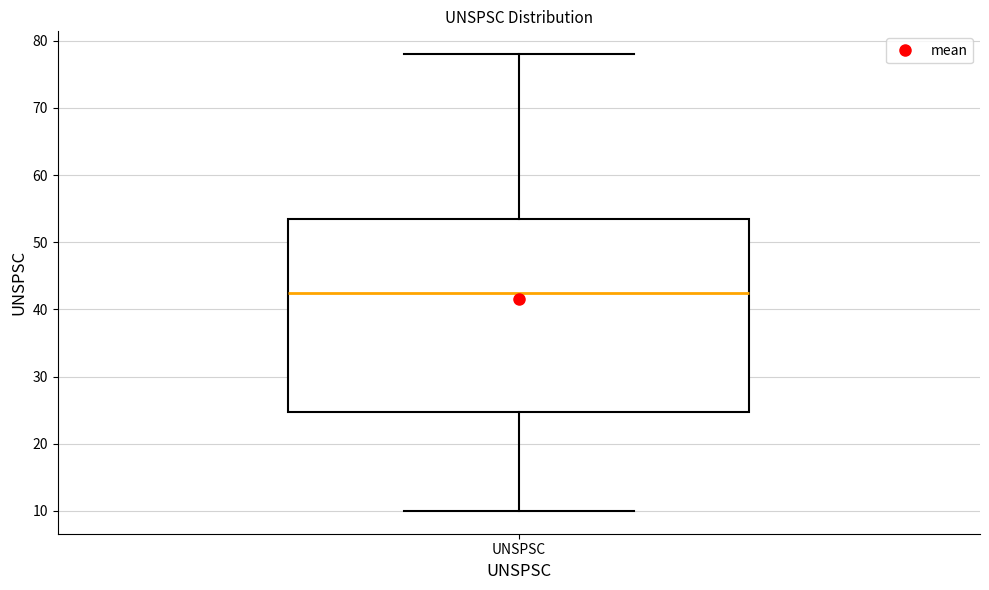

Transcribe this box plot: give where the median line is, the range the box spans, and where the two whiskers end, as read against the y-axis. The values are not printed on the chart, so give them approximately, as read against the axis.

median 43, box 25 to 54, whiskers 10 to 78